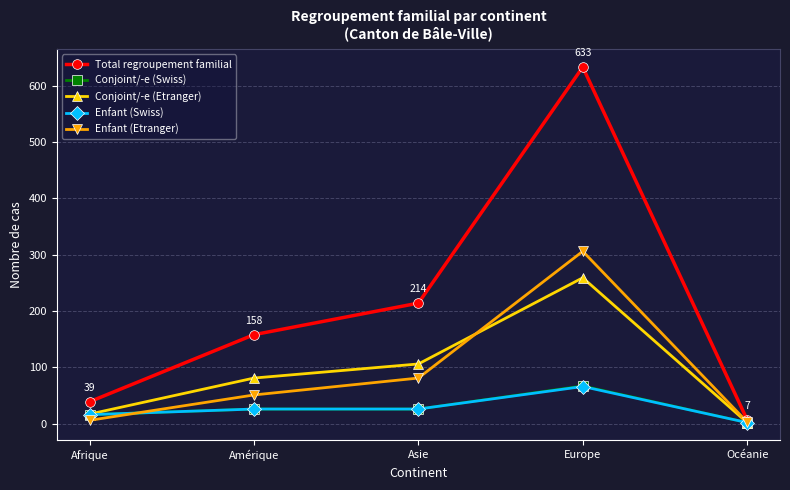

What is the difference between the second highest and minimum values in the Enfant (Swiss) series?

24